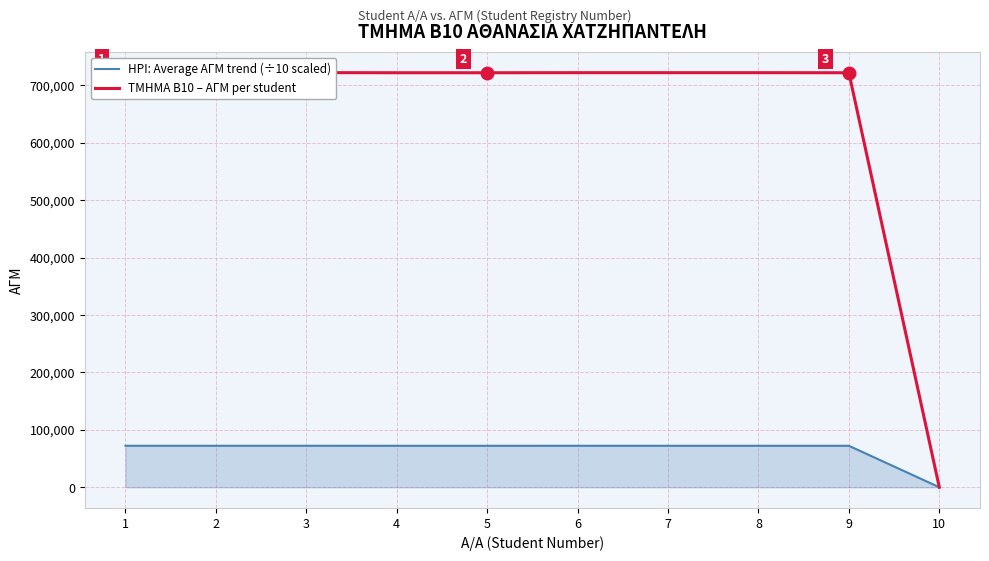

True or false: HPI: Average ΑΓΜ trend (÷10 scaled) and ΤΜΗΜΑ Β10 – ΑΓΜ per student intersect in this chart.

False